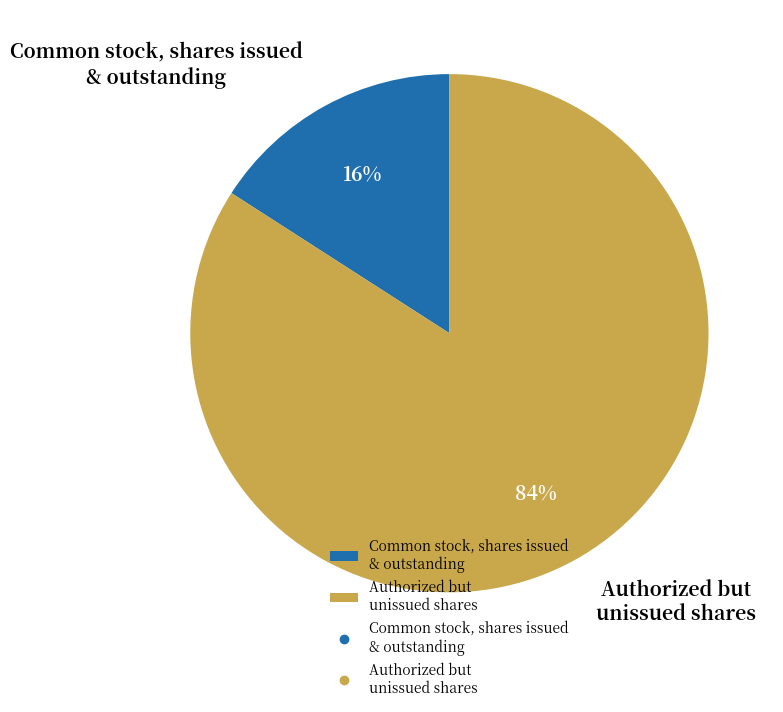

What percentage is the Common stock, shares issued & outstanding slice, to the nearest percent?

16%